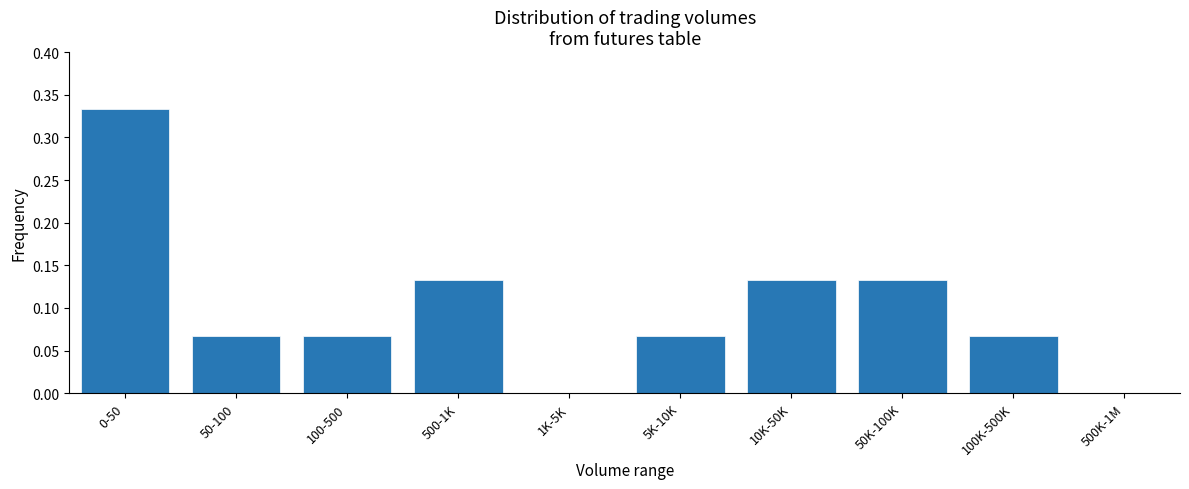

Which has a higher value, 500K-1M or 50K-100K?

50K-100K